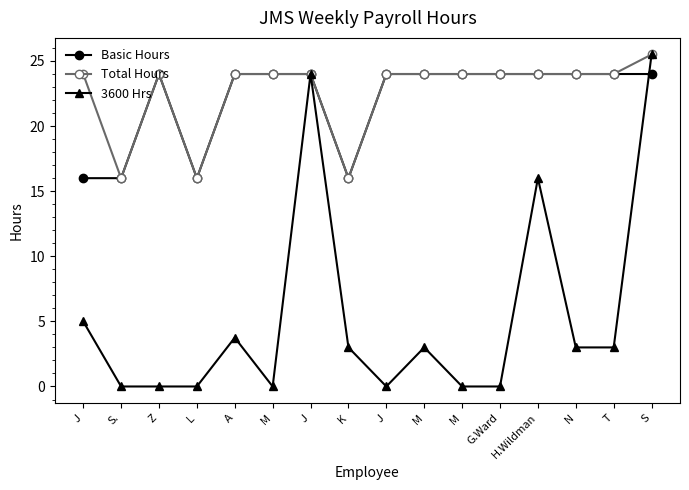

How many data points does each series have?

16